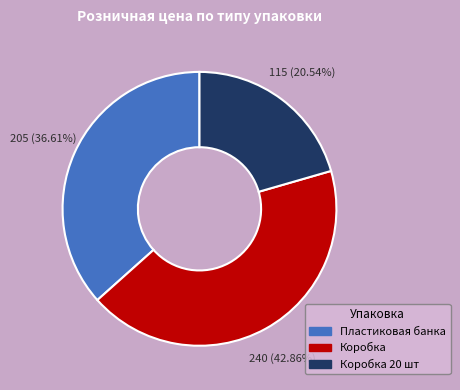

Is there a majority slice in this chart?

No